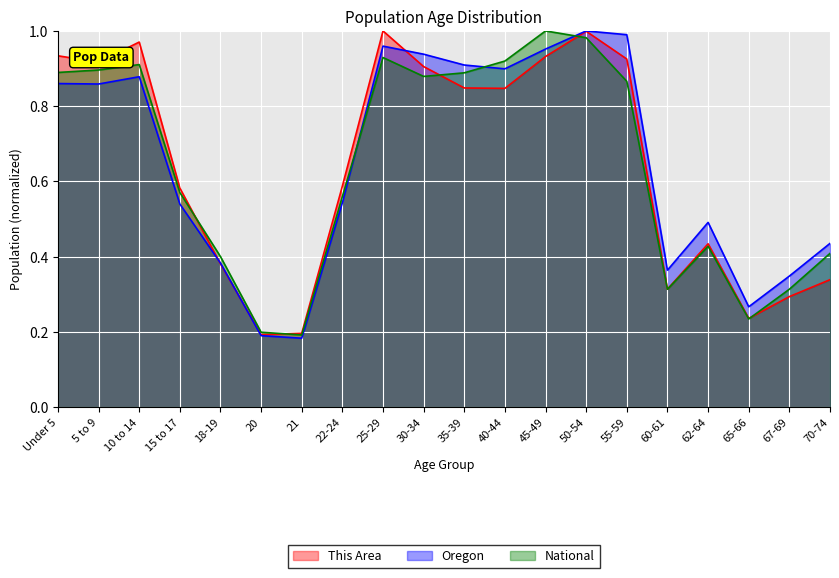

How many lines are shown in the chart?

3